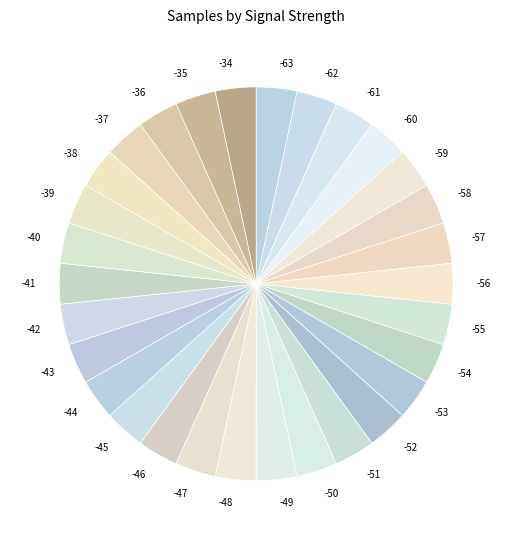

Combined, do -34 and -39 account for over 50%?

No